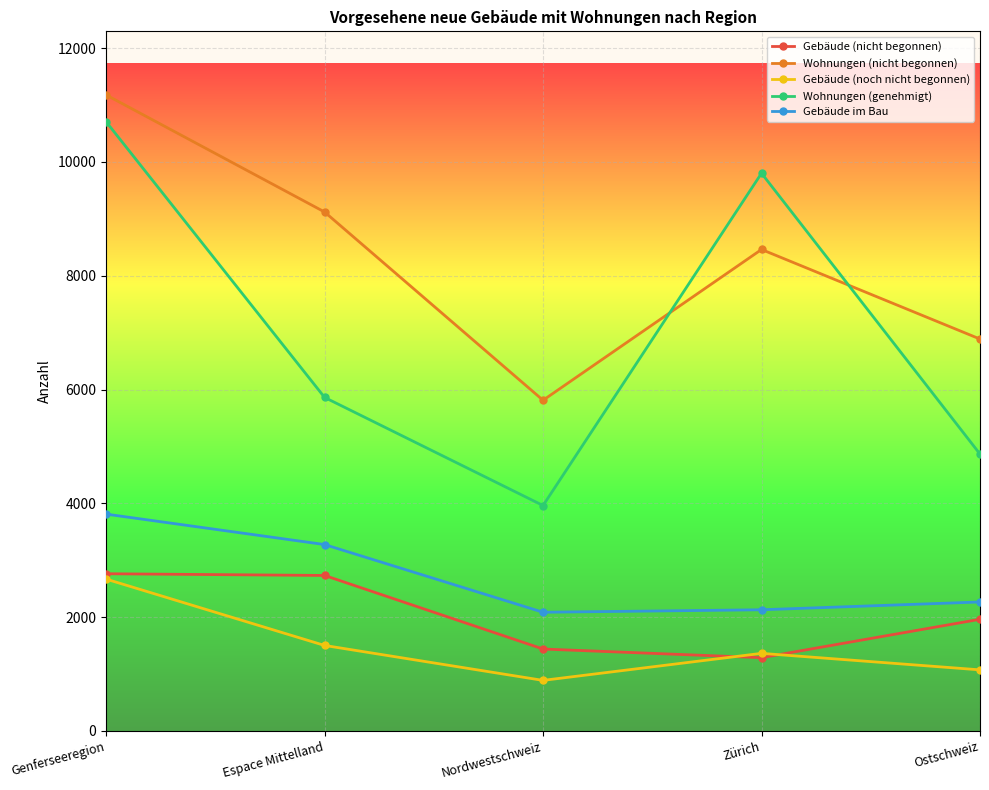

Which series has the widest spread of values?

Wohnungen (genehmigt)